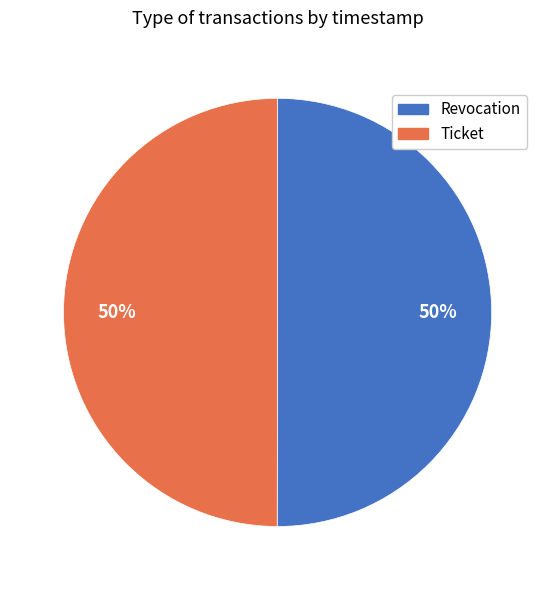

What is the ratio of the value at Revocation to the value at Ticket?

1.0